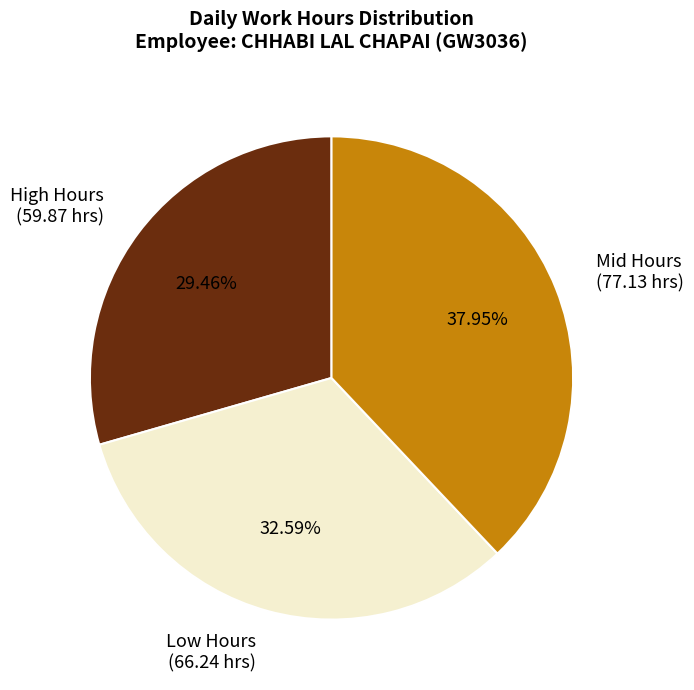

Does any single category account for the majority?

No